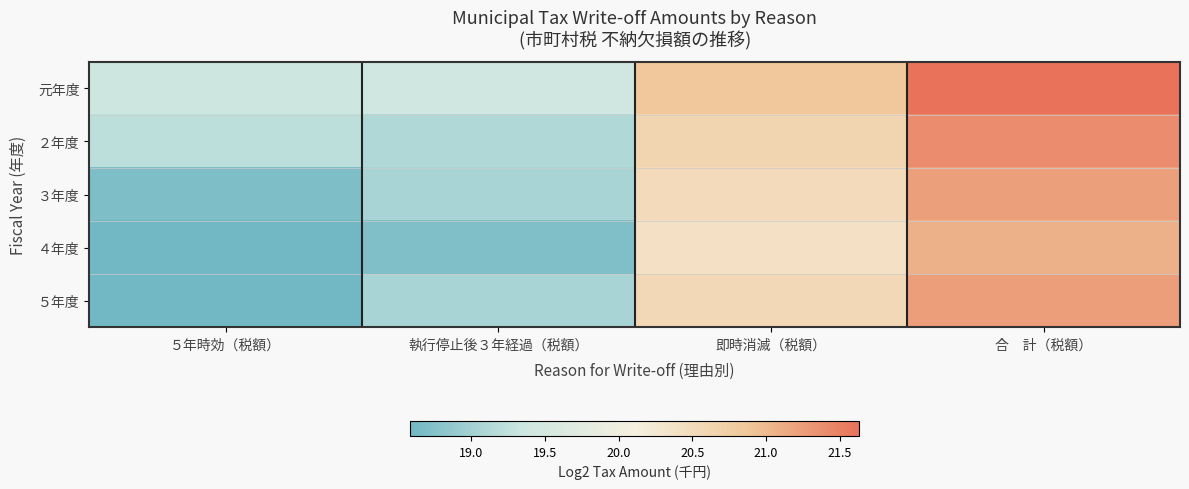

Which series has the largest range (max minus min)?

５年度